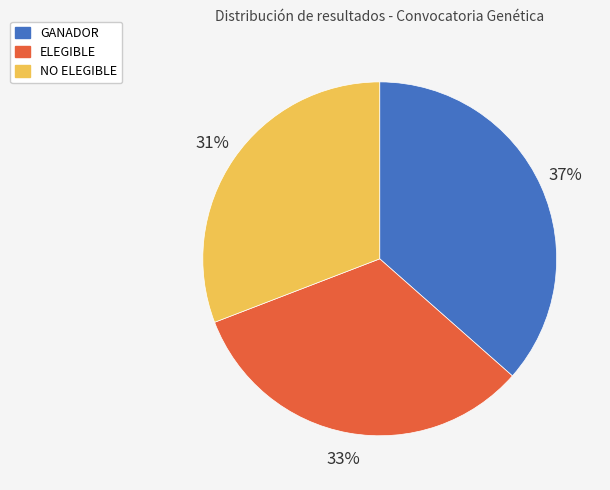

Which category has the smallest portion of the pie?

NO ELEGIBLE